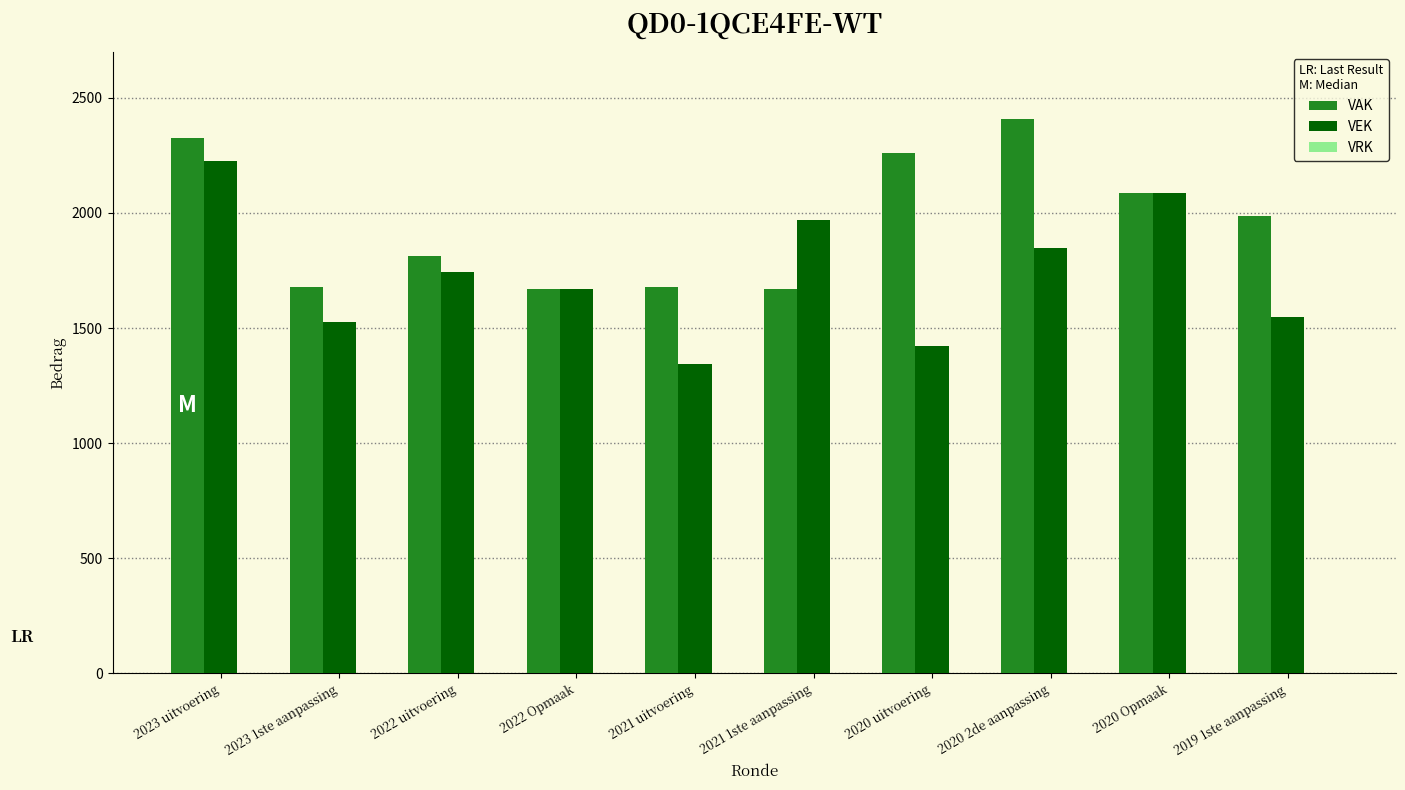

Which category has the lowest value in the VEK series?

2021 uitvoering